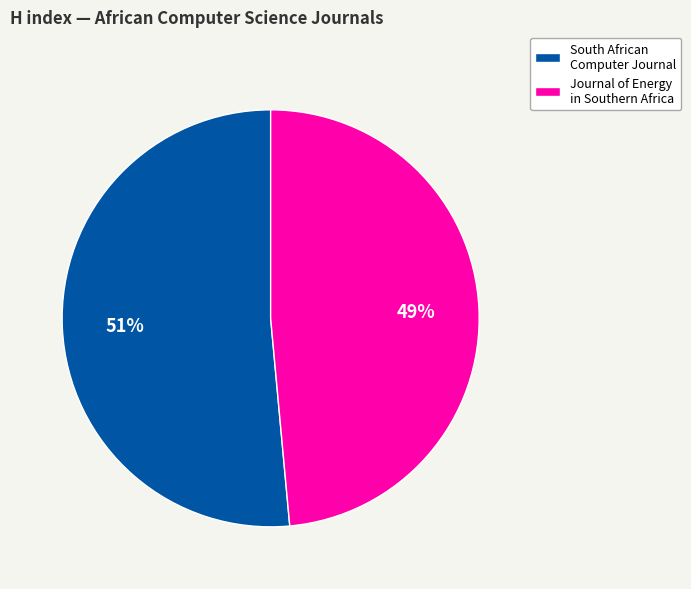

Combined, do South African Computer Journal and Journal of Energy in Southern Africa account for over 50%?

Yes